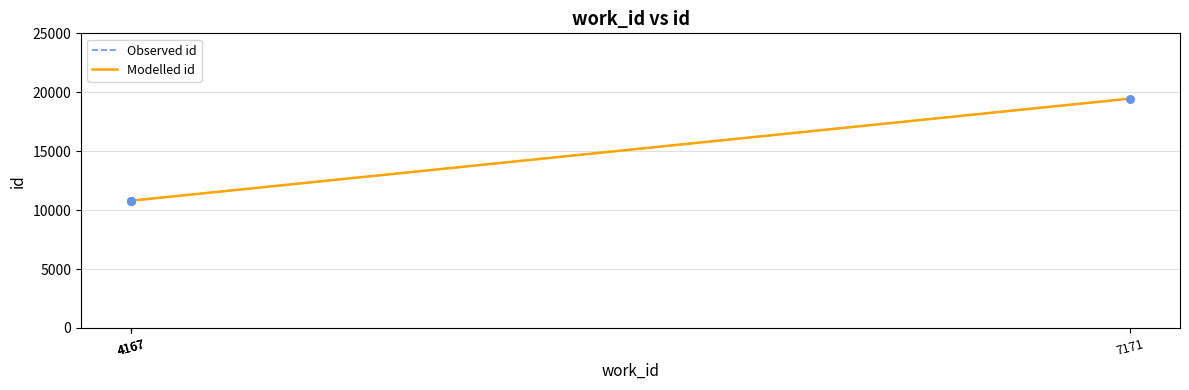

Is the value of Observed id at 4167 greater than the value of Modelled id at 7171?

No